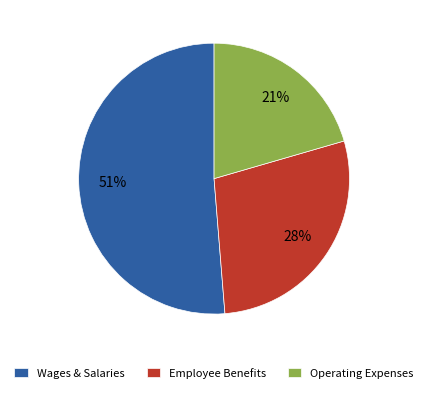

Which slice is the smallest?

Operating Expenses